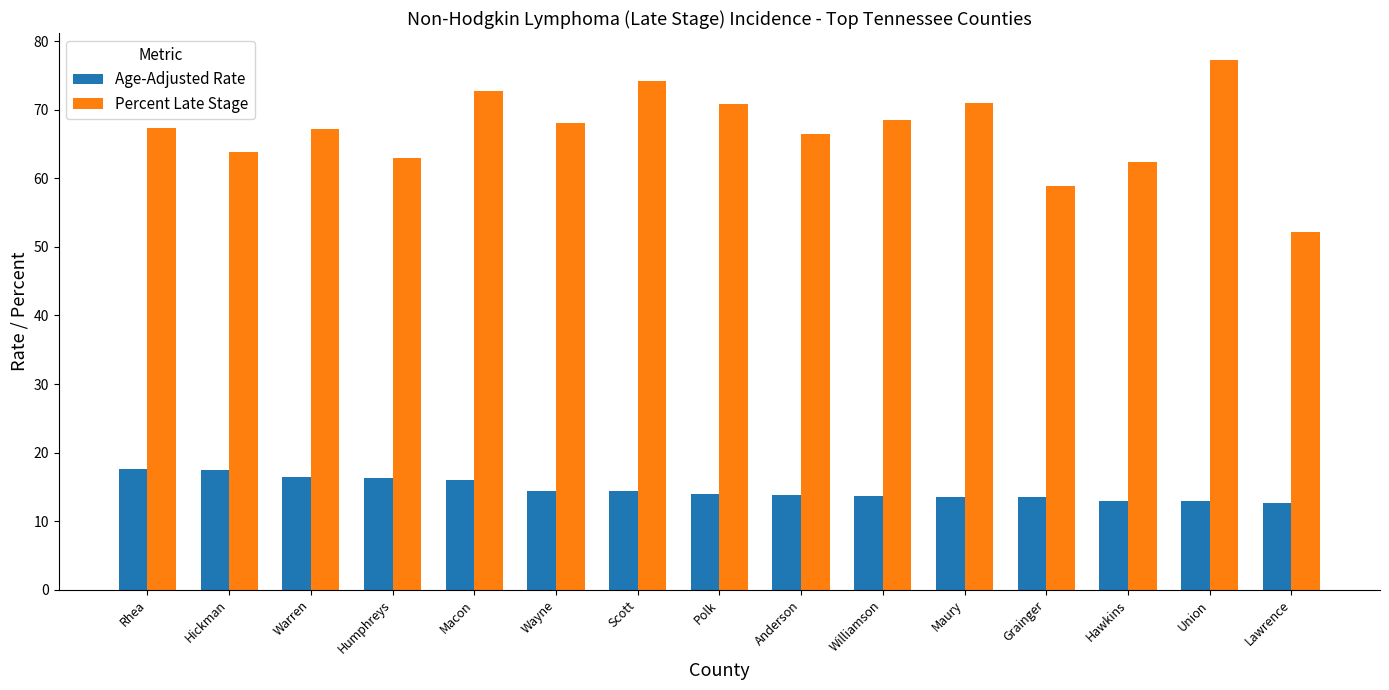

What is the label of the 12th bar from the right?

Humphreys